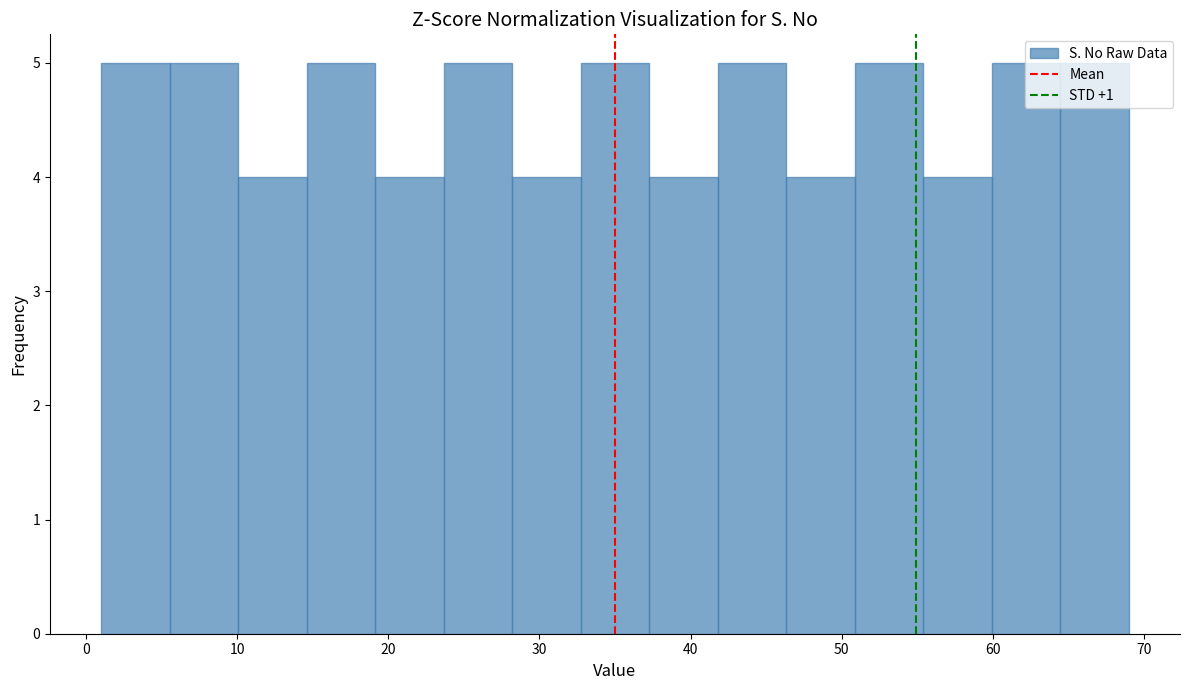

Reading left to right, transcribe this chart: for each bar, give the range it covers on the x-axis and its height. Neither the bar edges nor the heights are printed on the chart, so give them approximately, as read against the axes.

1 to 6: 5
6 to 10: 5
10 to 15: 4
15 to 19: 5
19 to 24: 4
24 to 28: 5
28 to 33: 4
33 to 37: 5
37 to 42: 4
42 to 46: 5
46 to 51: 4
51 to 55: 5
55 to 60: 4
60 to 64: 5
64 to 69: 5